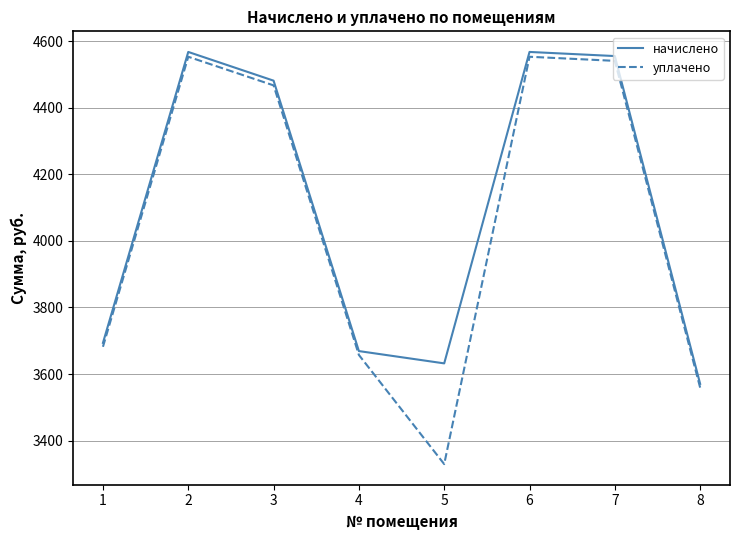

Reading left to right, list all the values displayed in this chart.

начислено: 1=3693.6	2=4567.8	3=4481.5	4=3669.0	5=3632.0	6=4567.8	7=4555.4	8=3570.5
уплачено: 1=3681.9	2=4553.3	3=4467.3	4=3657.4	5=3329.4	6=4553.3	7=4541.0	8=3559.2